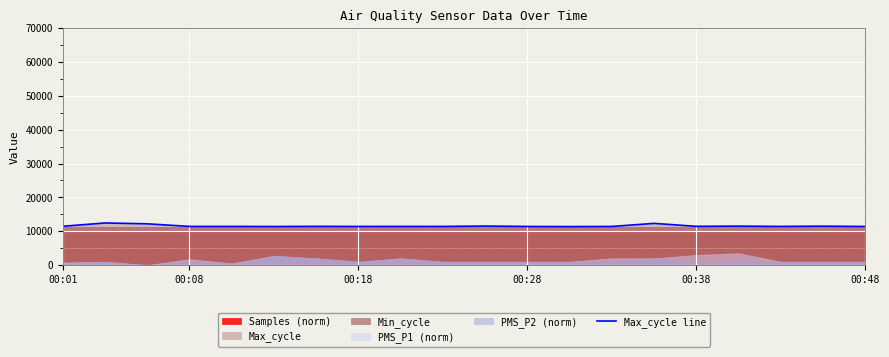

Approximately how many times larger is the value at 18 compared to 10?

1.0